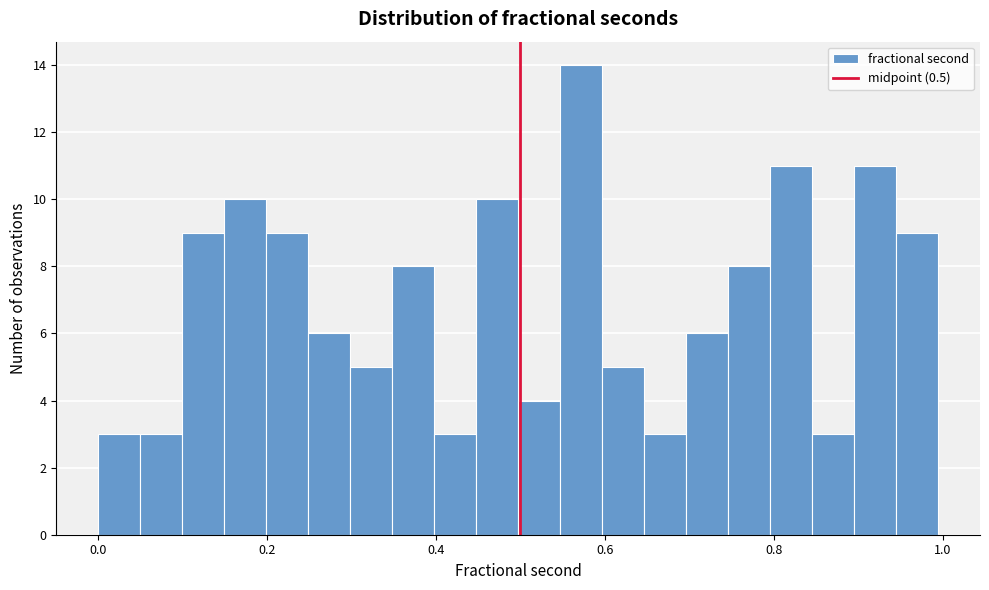

Around what value on the x-axis is the tallest bar? Give the approximate position of its centre, as read against the axis.

0.58